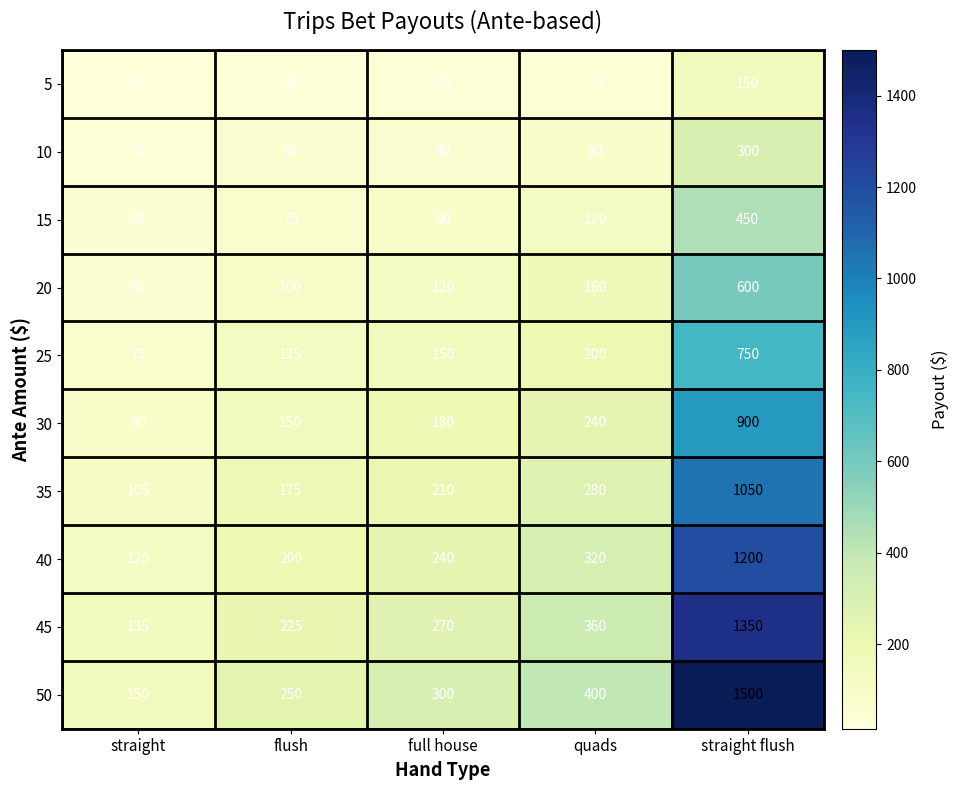

Which label corresponds to the smallest value in the chart?

straight